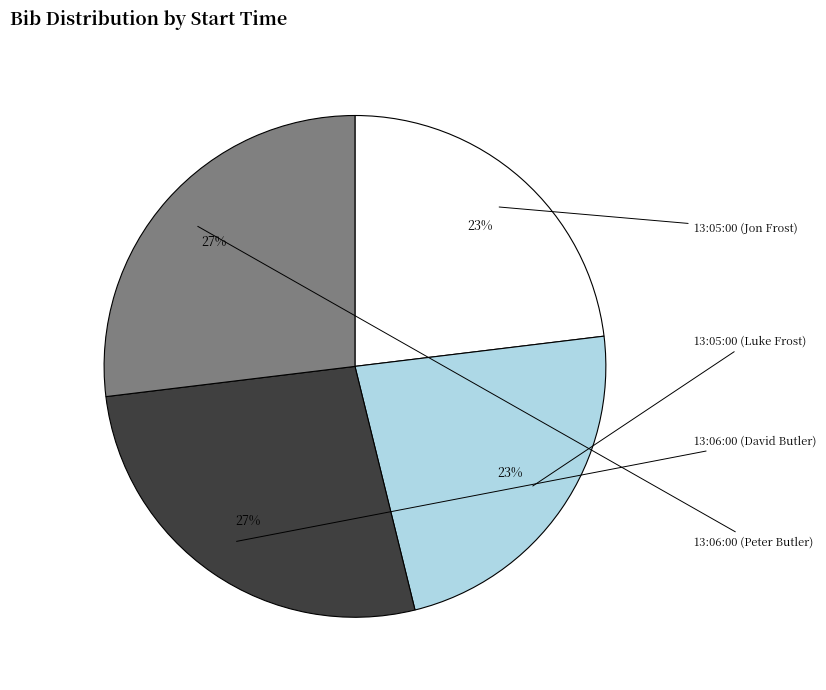

To the nearest percent, what is the average slice percentage?

25%